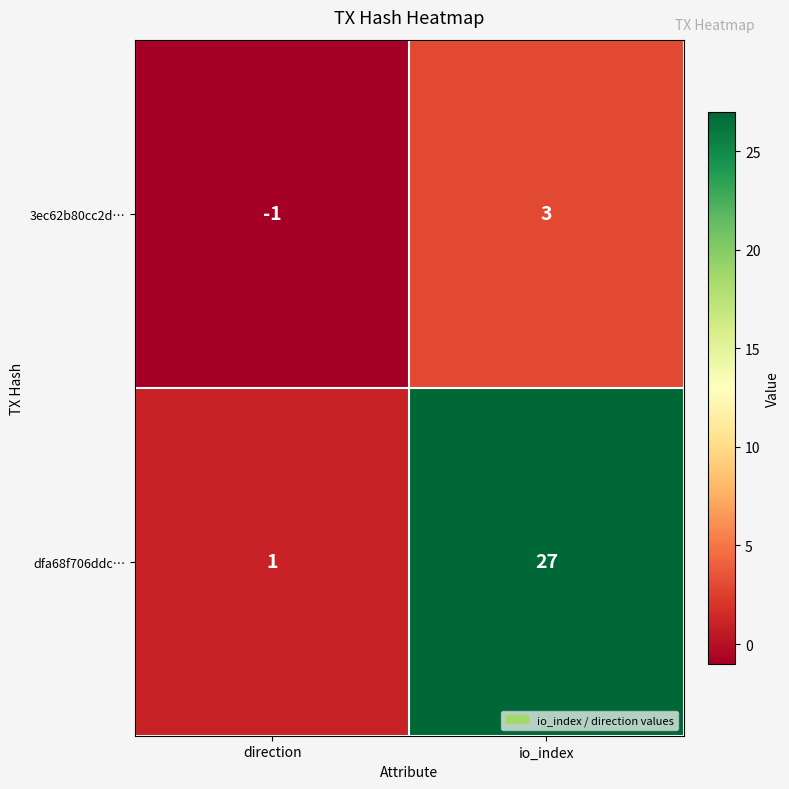

Rank the series at io_index from lowest to highest value.

3ec62b80cc2d…, dfa68f706ddc…